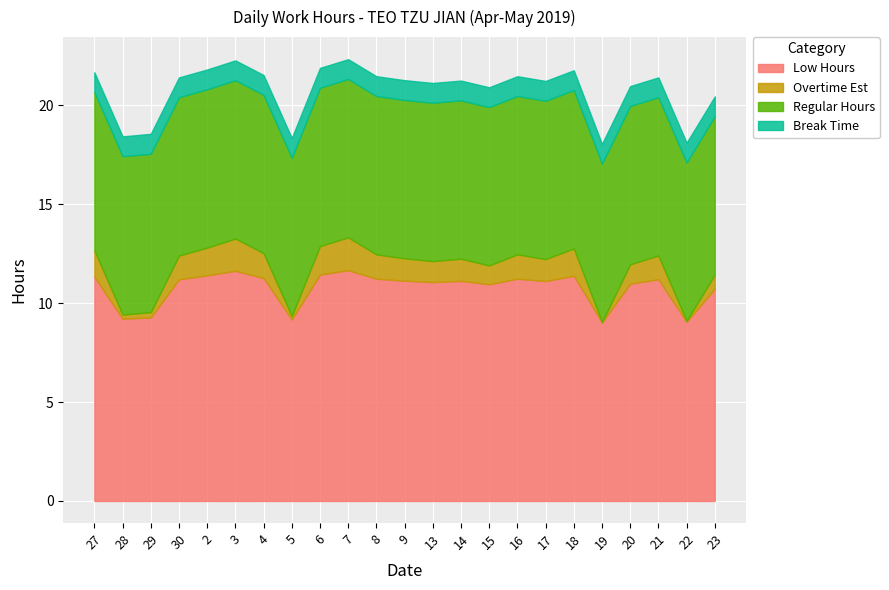

At which category is the sum across all series the highest?

7